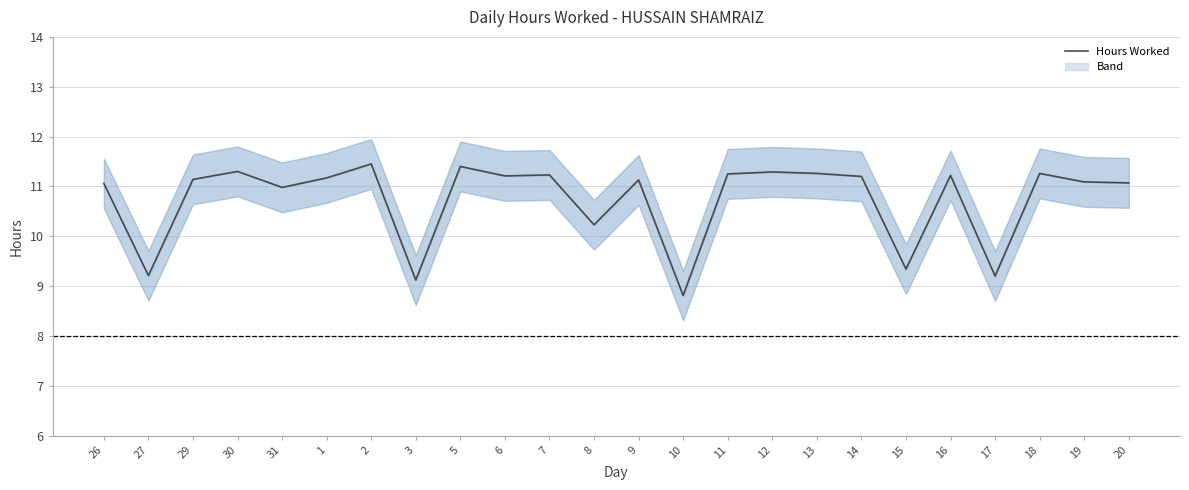

What is the sum of the values at 1 and 26?

22.2